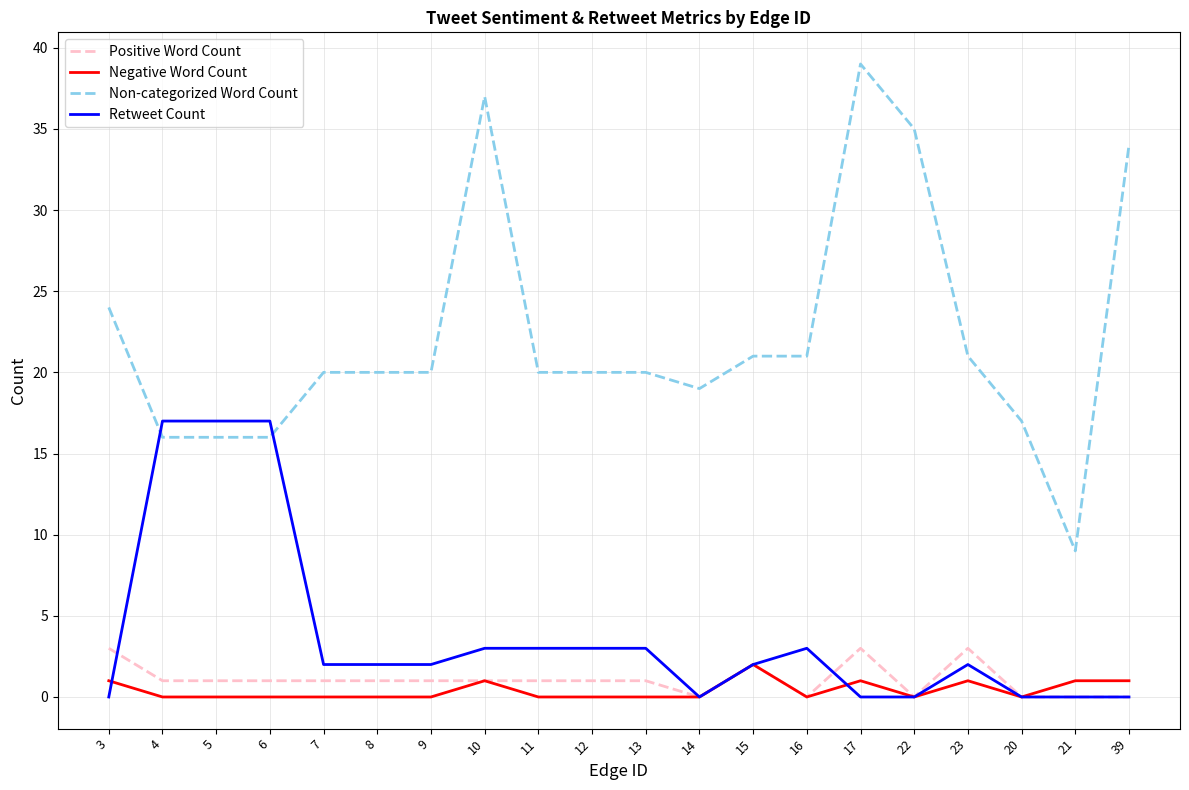

True or false: Negative Word Count has a value of 0 at 13.

True